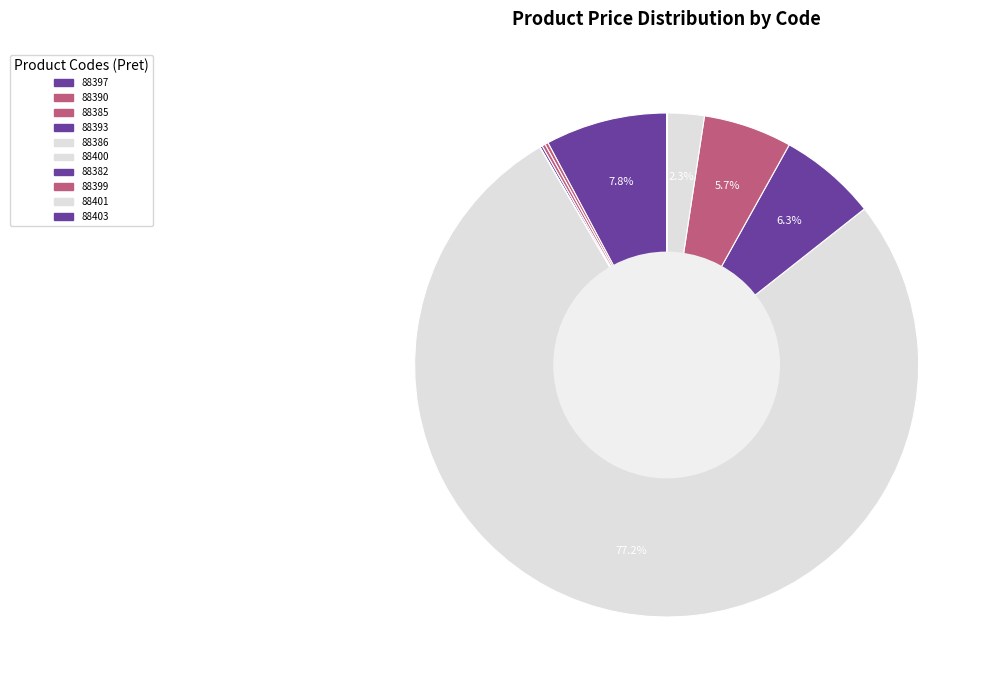

What percentage is NOT represented by 88397?

92.2%